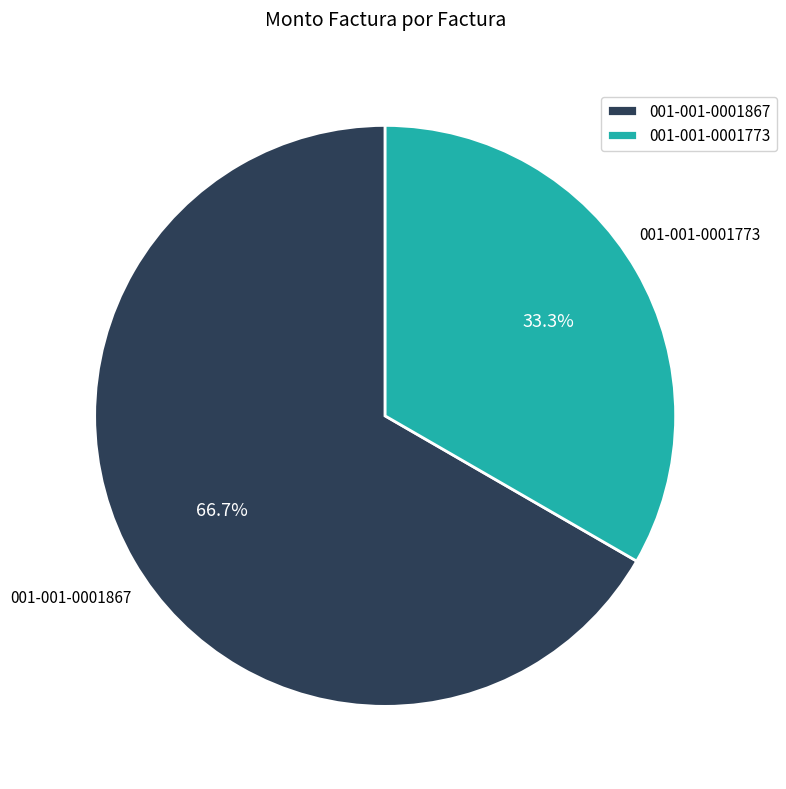

Count the number of slices in the pie.

2